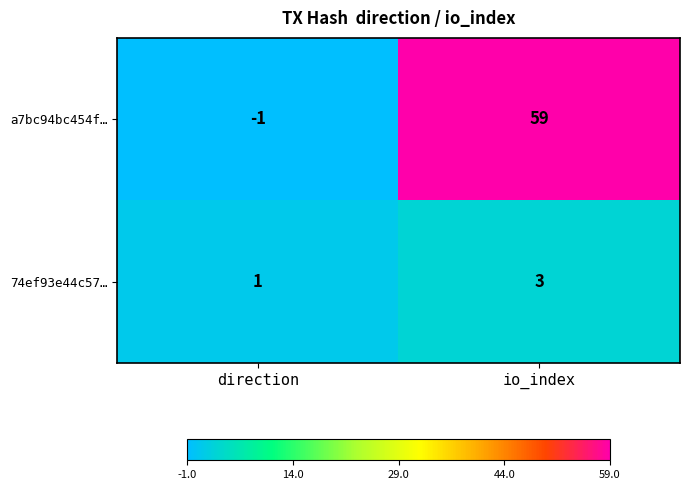

Which category has the lowest value across all series?

direction